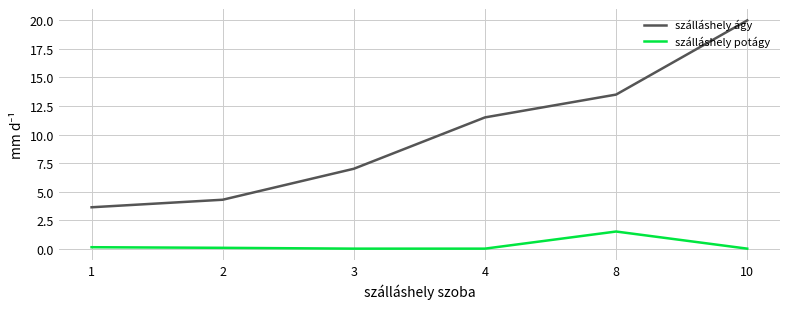

List the series in order of their peak value, highest first.

szálláshely ágy, szálláshely potágy